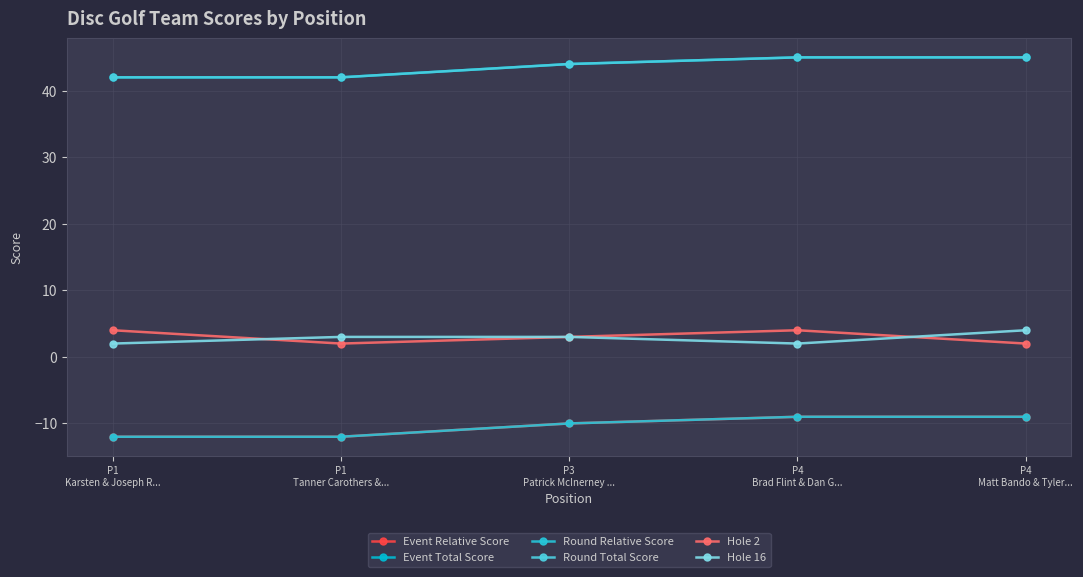

Does the chart have visible grid lines?

Yes